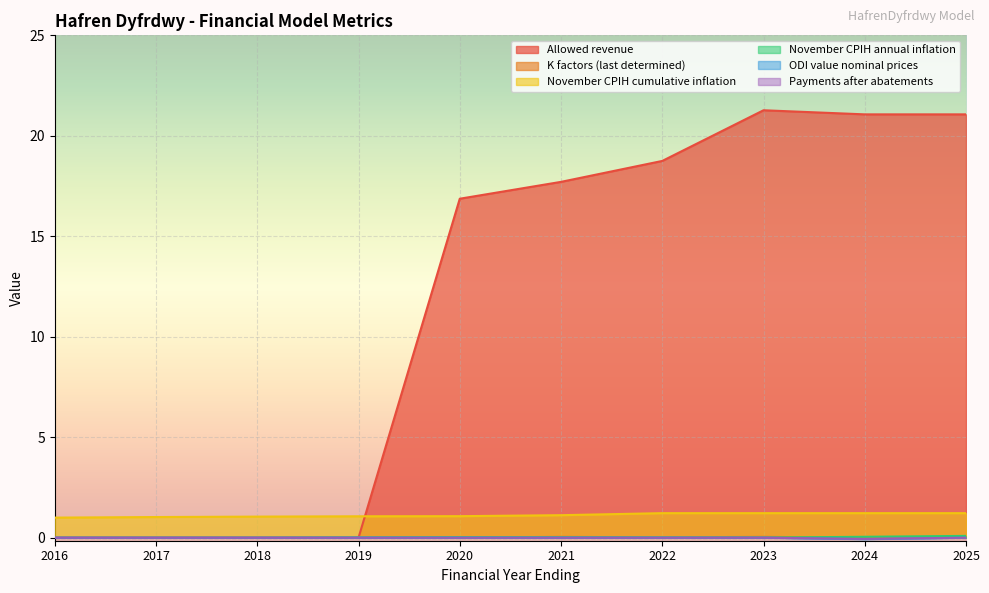

True or false: Payments after abatements has a value of -0.0 at 2023.

False